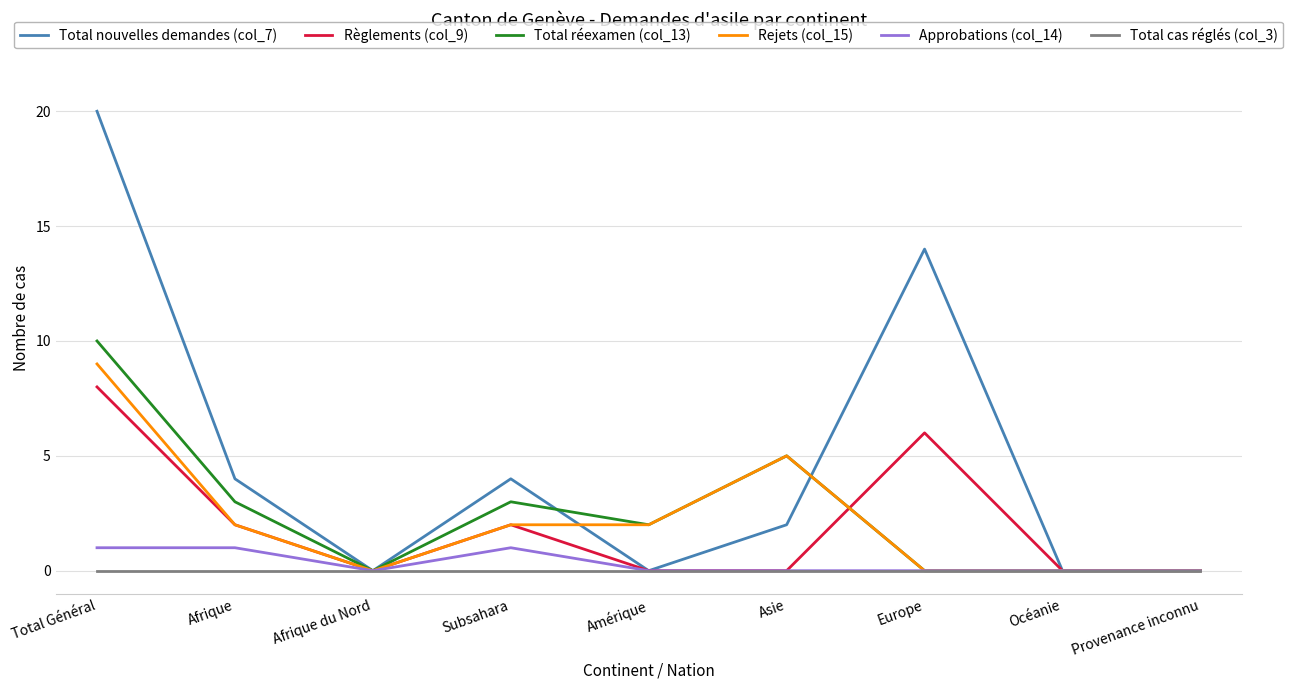

What position from the left is Asie?

6